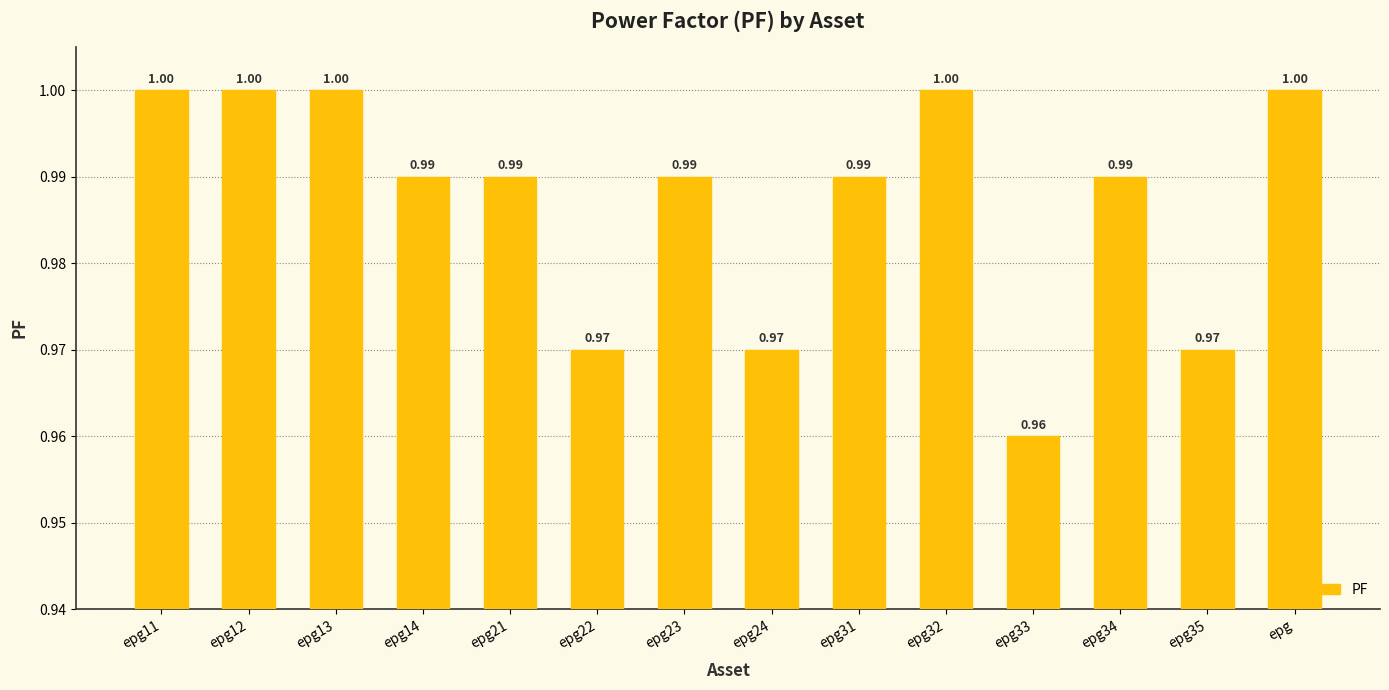

What is the label of the 13th bar from the right?

epg12